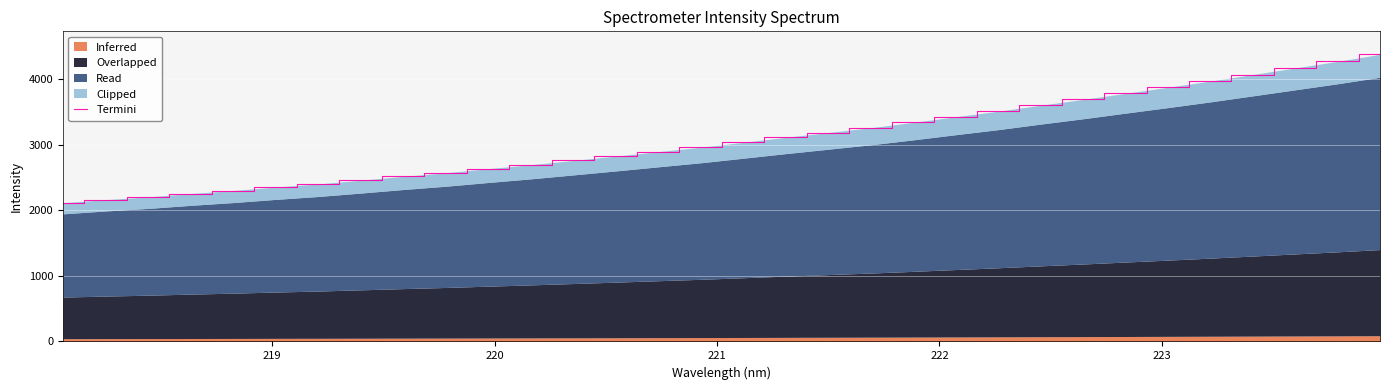

What is the difference between the second highest and second lowest values?

2108.6